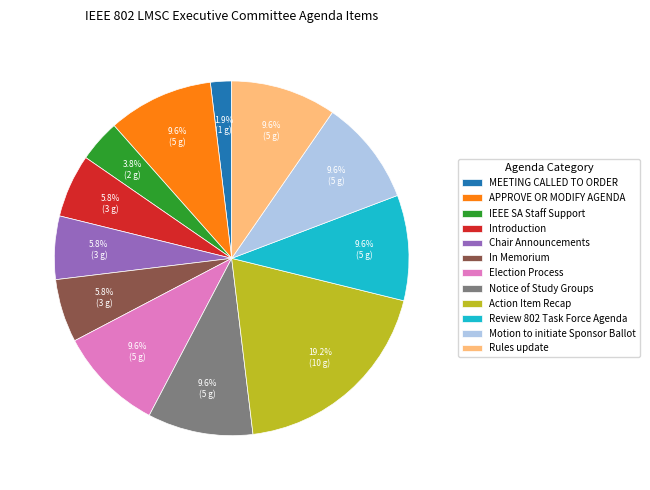

Count the number of slices in the pie.

12